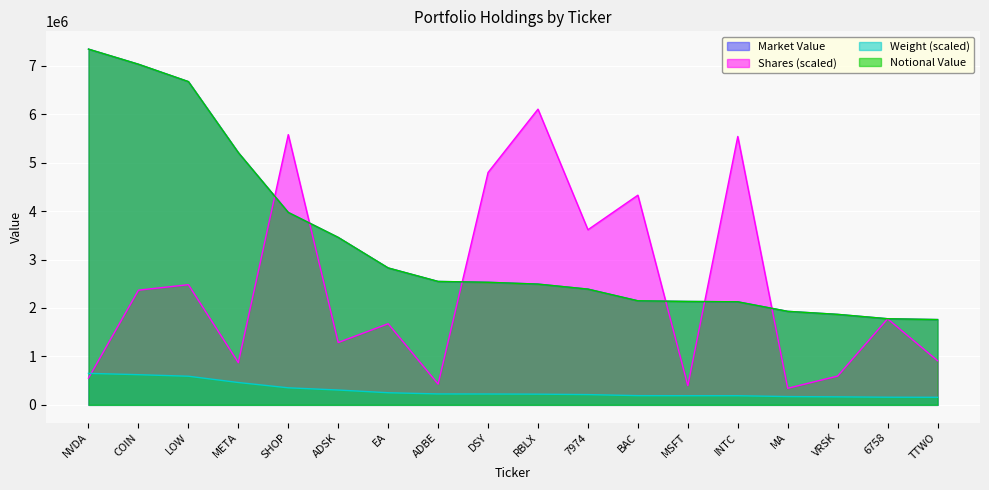

Reading left to right, list all the values displayed in this chart.

Market Value: NVDA=7345296.3	COIN=7033489.4	LOW=6674738.2	META=5208294.0	SHOP=3973429.6	ADSK=3457795.0	EA=2827075.9	ADBE=2548304.8	DSY=2530755.1	RBLX=2493439.7	7974=2389997.8	BAC=2148484.6	MSFT=2135314.2	INTC=2128005.1	MA=1931050.4	VRSK=1868484.7	6758=1778408.0	TTWO=1761203.2
Notional Value: NVDA=7345296.3	COIN=7033489.4	LOW=6674738.2	META=5208294.0	SHOP=3973429.6	ADSK=3457795.0	EA=2827075.9	ADBE=2548304.8	DSY=2530755.1	RBLX=2493439.7	7974=2389997.8	BAC=2148484.6	MSFT=2135314.2	INTC=2128005.1	MA=1931050.4	VRSK=1868484.7	6758=1778408.0	TTWO=1761203.2
Shares: NVDA=551920.0	COIN=2367680.0	LOW=2481200.0	META=871280.0	SHOP=5579680.0	ADSK=1287280.0	EA=1674560.0	ADBE=428800.0	DSY=4798080.0	RBLX=6105760.0	7974=3616000.0	BAC=4329440.0	MSFT=397120.0	INTC=5541680.0	MA=342400.0	VRSK=594160.0	6758=1776000.0	TTWO=911360.0
Weight: NVDA=650400.0	COIN=623200.0	LOW=591200.0	META=461600.0	SHOP=352000.0	ADSK=306400.0	EA=250400.0	ADBE=225600.0	DSY=224000.0	RBLX=220800.0	7974=212000.0	BAC=190400.0	MSFT=188800.0	INTC=188800.0	MA=171200.0	VRSK=165600.0	6758=157600.0	TTWO=156000.0